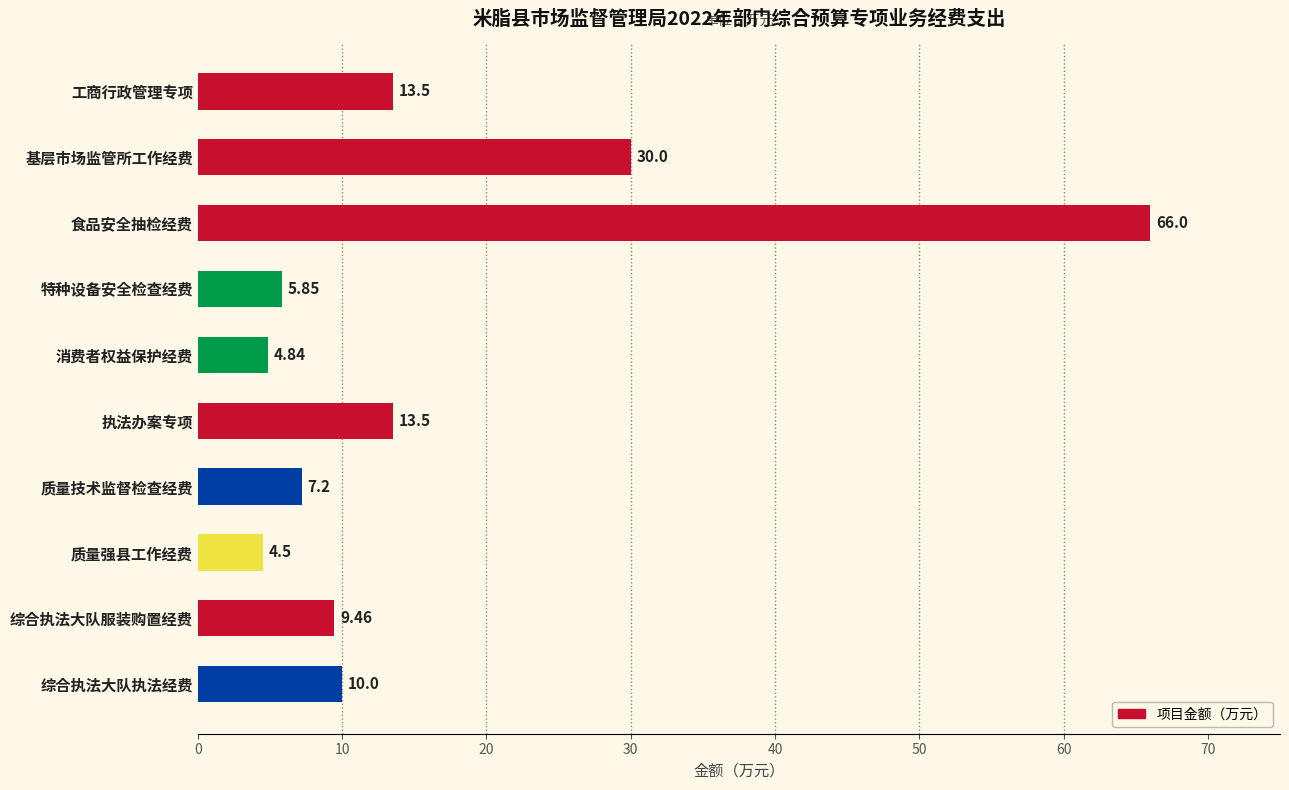

Which label corresponds to the smallest value in the chart?

质量强县工作经费